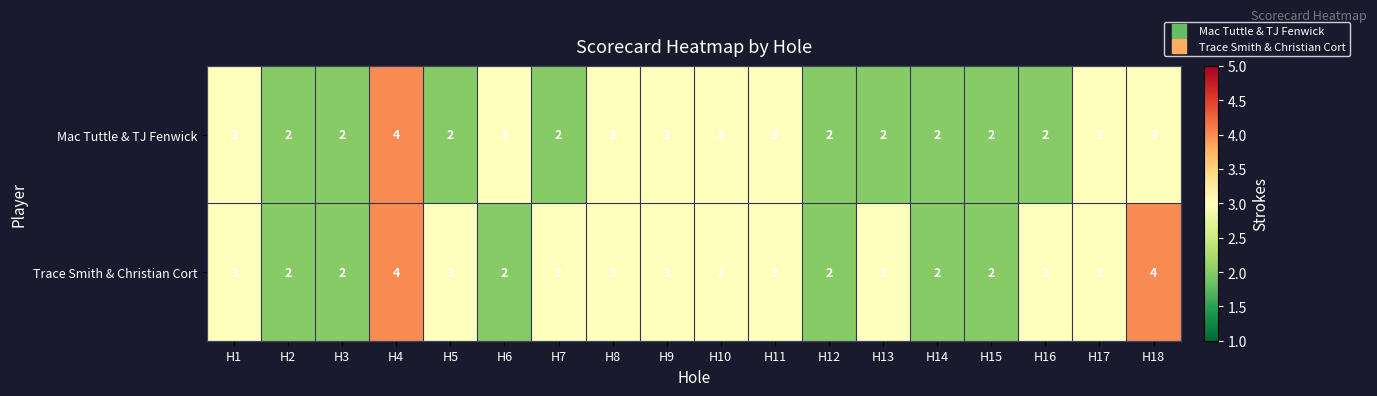

Which series changed the most between H2 and H6?

Mac Tuttle & TJ Fenwick